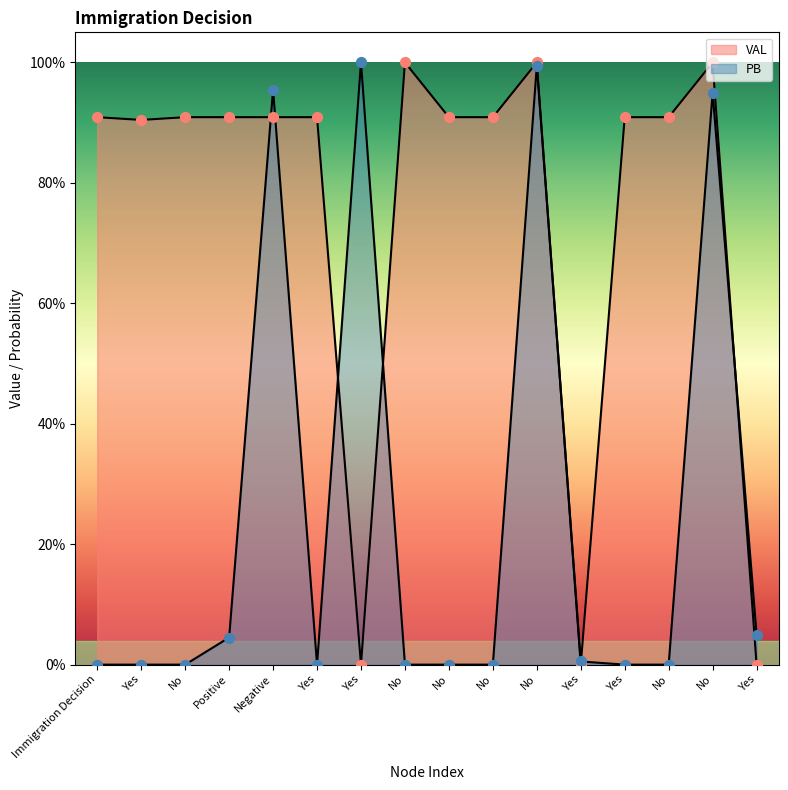

Which series reaches the minimum Y coordinate?

VAL